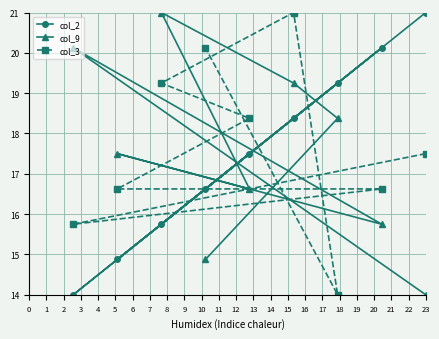

Which series has the widest spread of values?

col_2